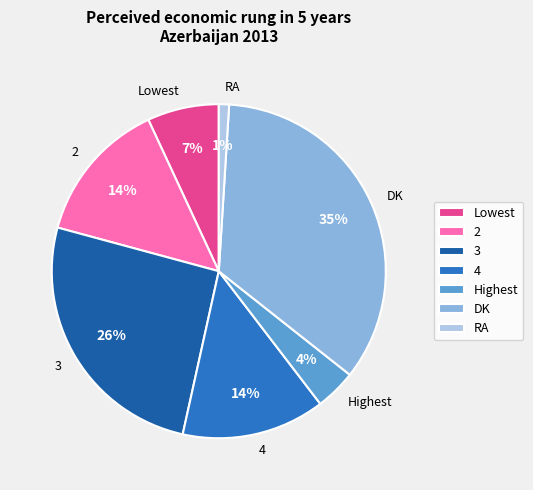

To the nearest percent, what is the difference between the largest and smallest slice percentages?

34%